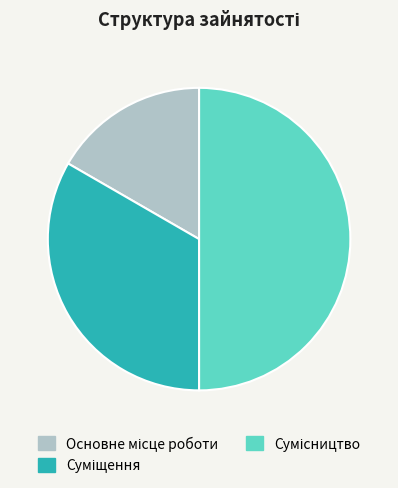

To the nearest percent, what is the difference between the largest and smallest slice percentages?

33%